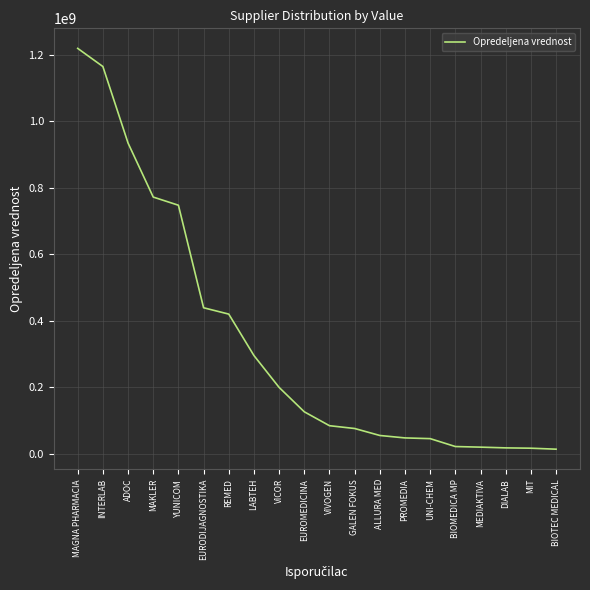

Which label corresponds to the largest value in the chart?

MAGNA PHARMACIA